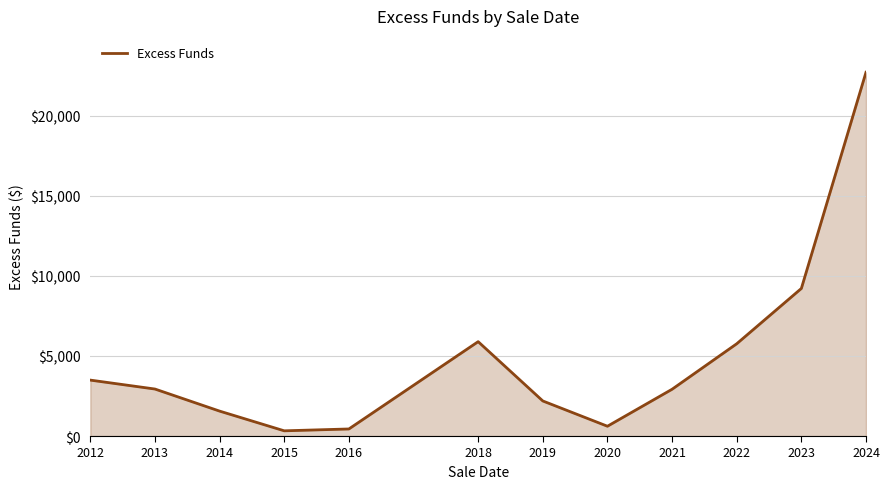

What is the average value?

4837.7